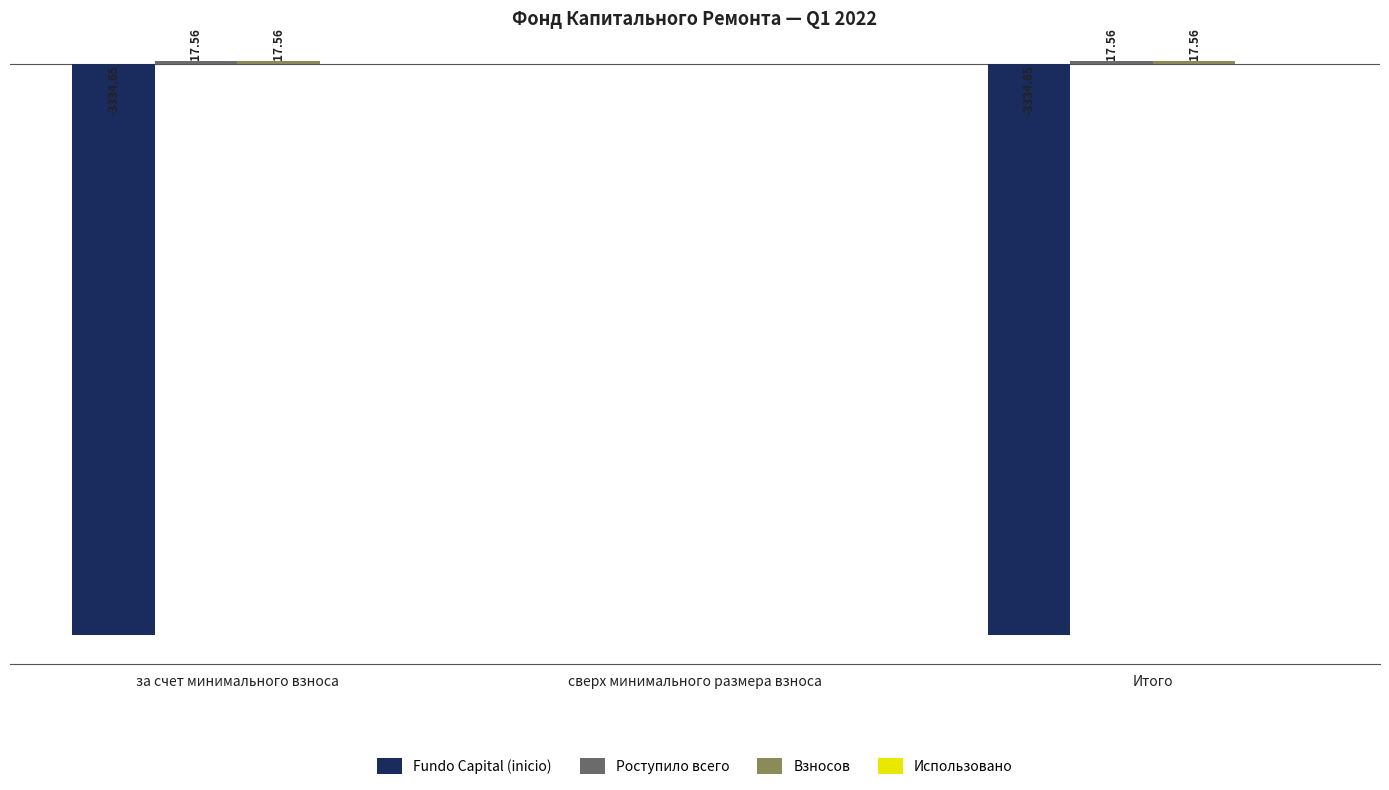

At which category is the sum across all series the highest?

сверх минимального размера взноса